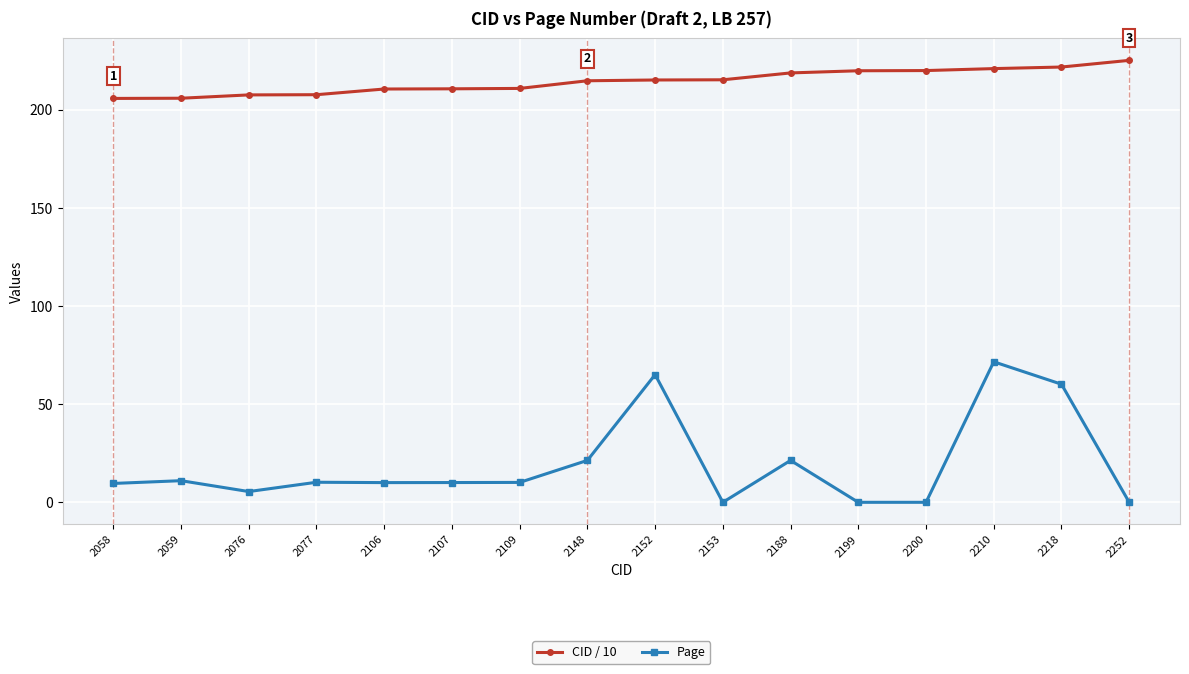

Rank the series by their average value, from lowest to highest.

Page, CID / 10